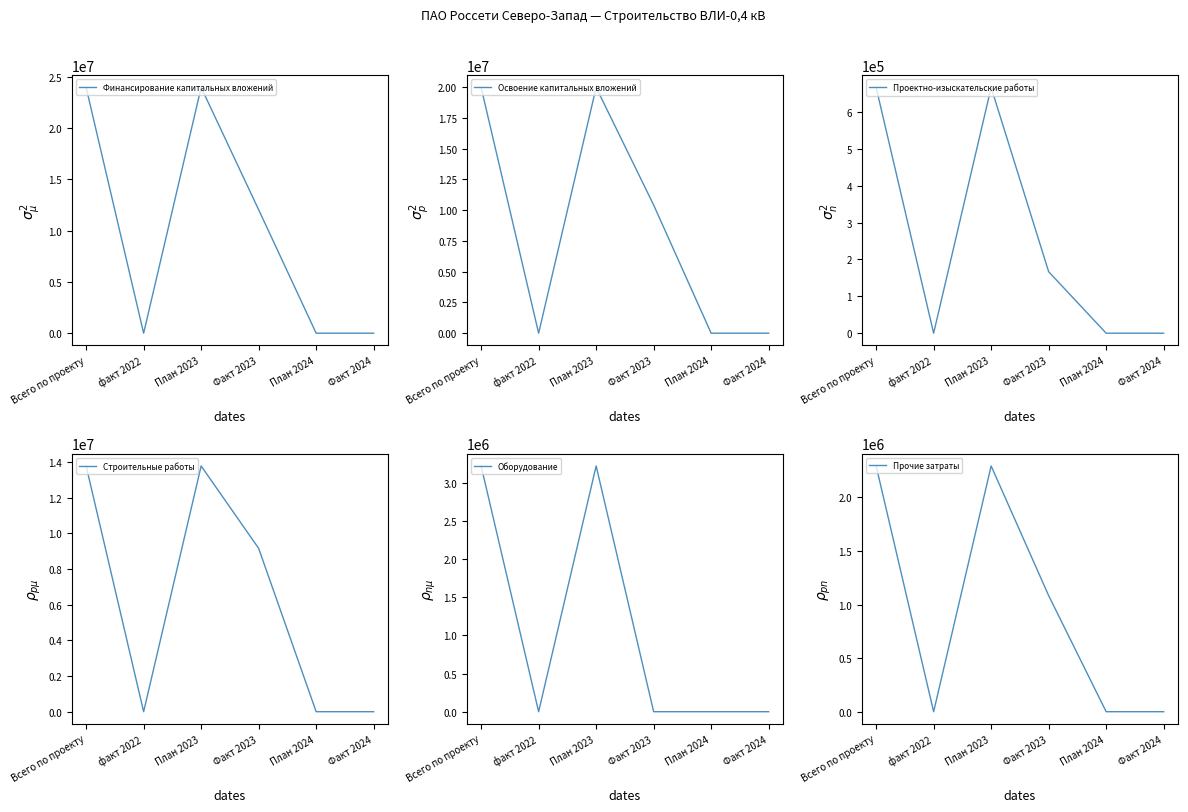

Where is the first local minimum for Финансирование капитальных вложений?

факт 2022